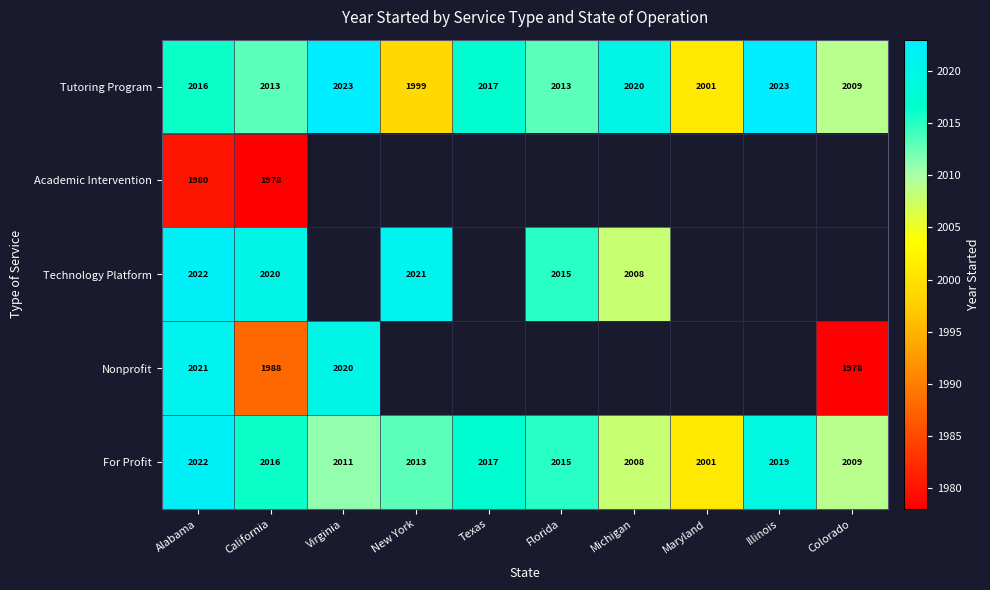

What is the spread (max minus min) of values at California?

42